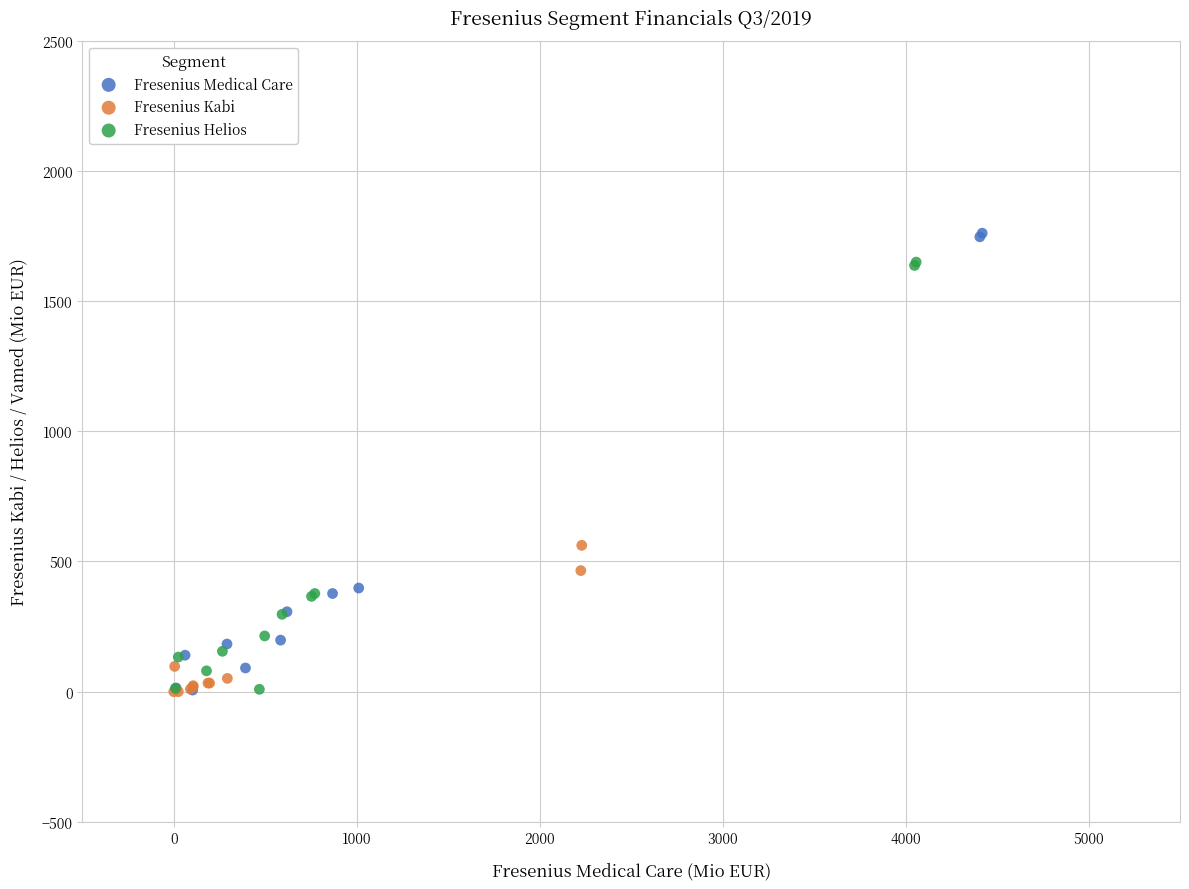

What are all the series names shown in the legend?

Fresenius Medical Care, Fresenius Kabi, Fresenius Helios